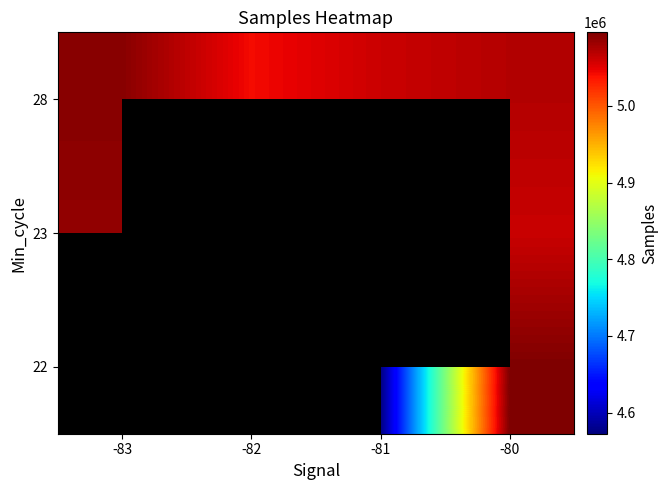

The value of 22 at -80 is 8619220.1. True or false?

False